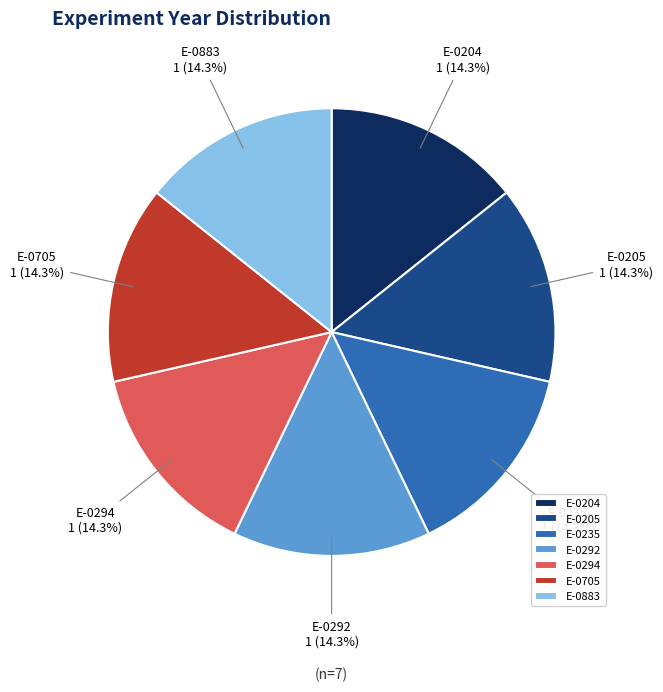

Does E-0883 account for over 50% of the chart?

No